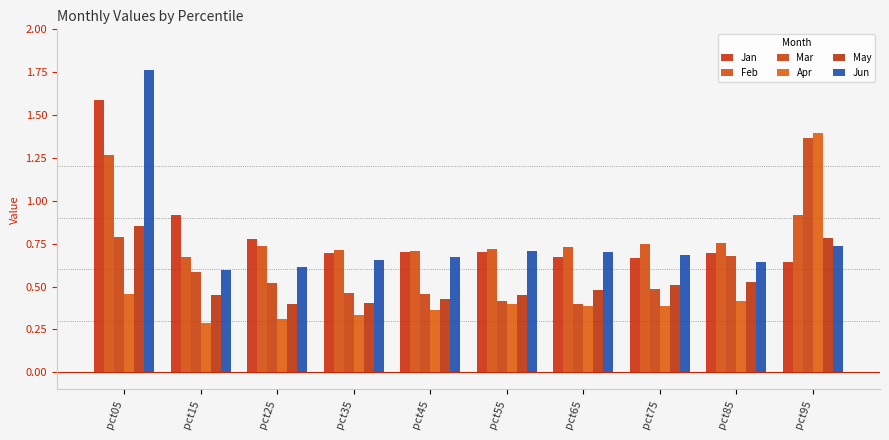

What is the approximate value of Apr at pct75?

0.4